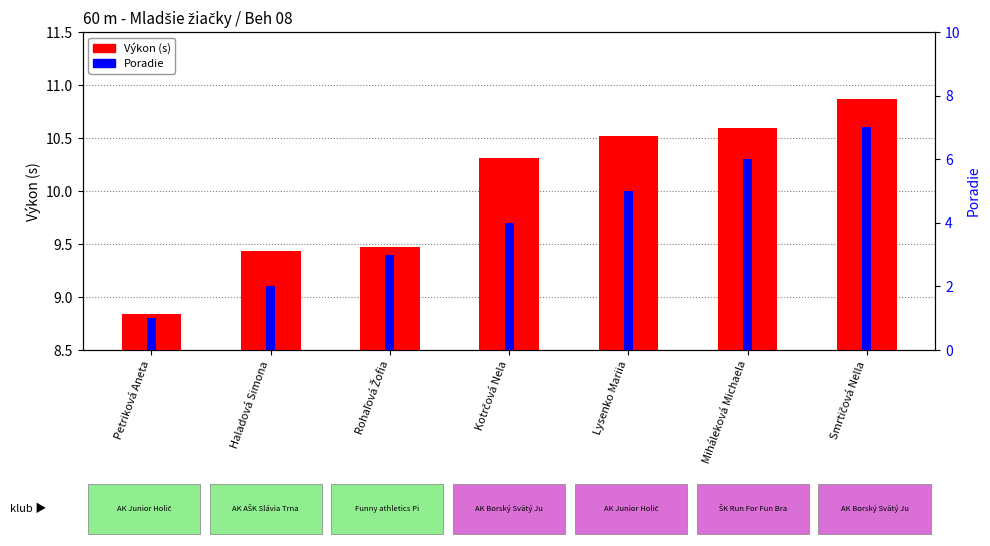

Is it true that Poradie equals 3.5 at Lysenko Mariia?

False